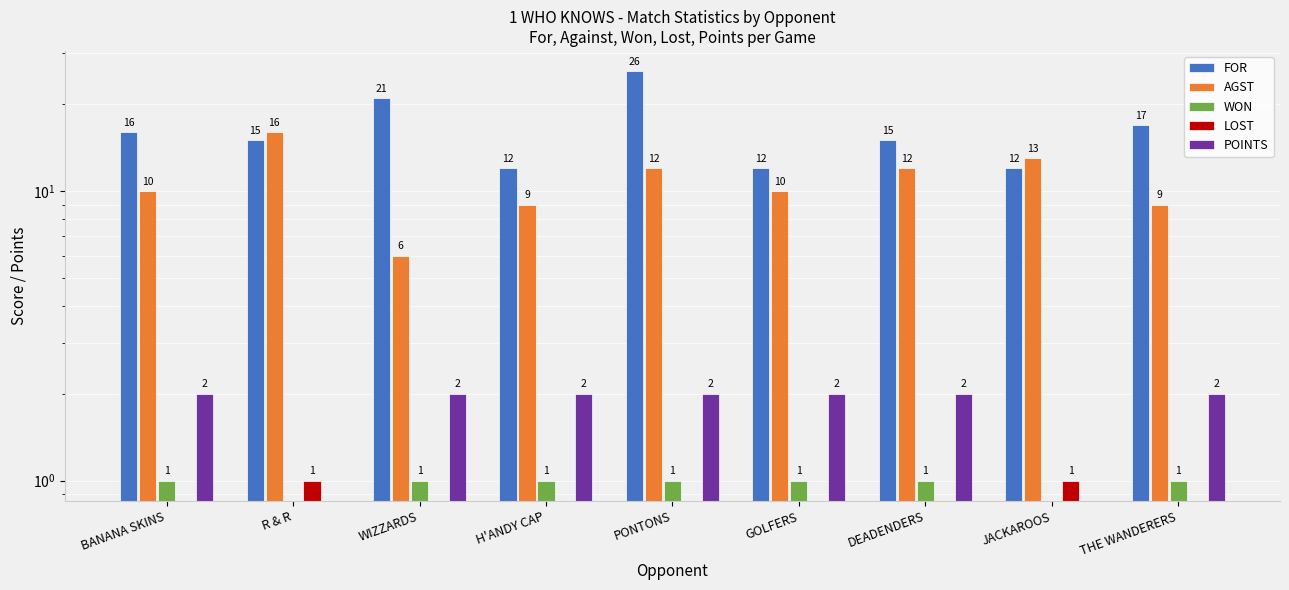

At how many categories does at least one series exceed 17?

2